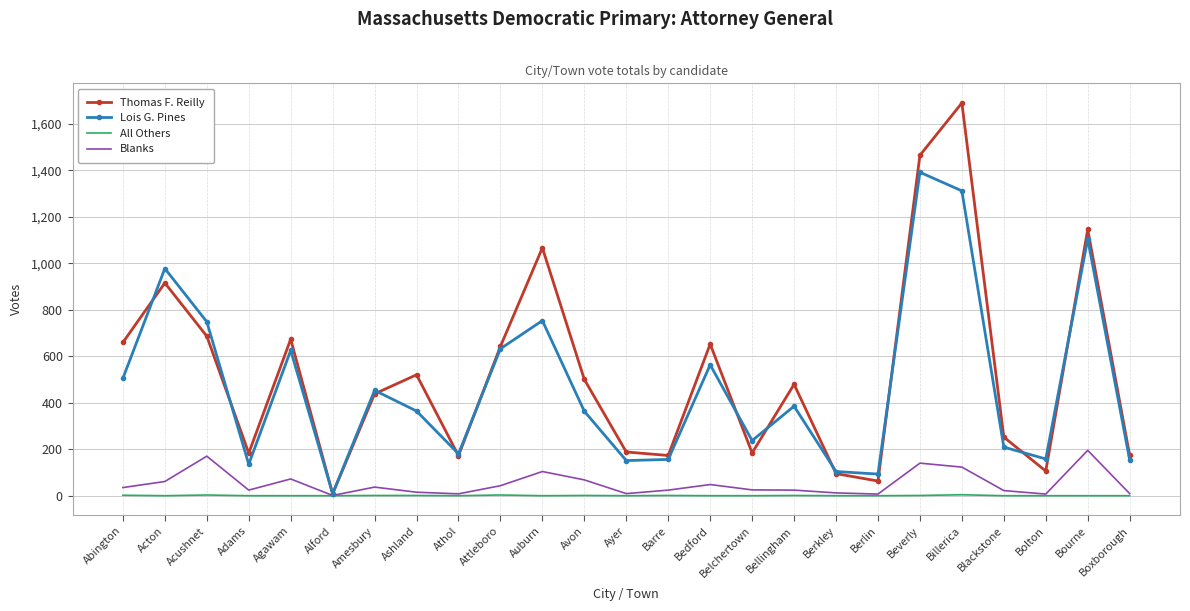

At which label does Lois G. Pines reach its peak?

Beverly